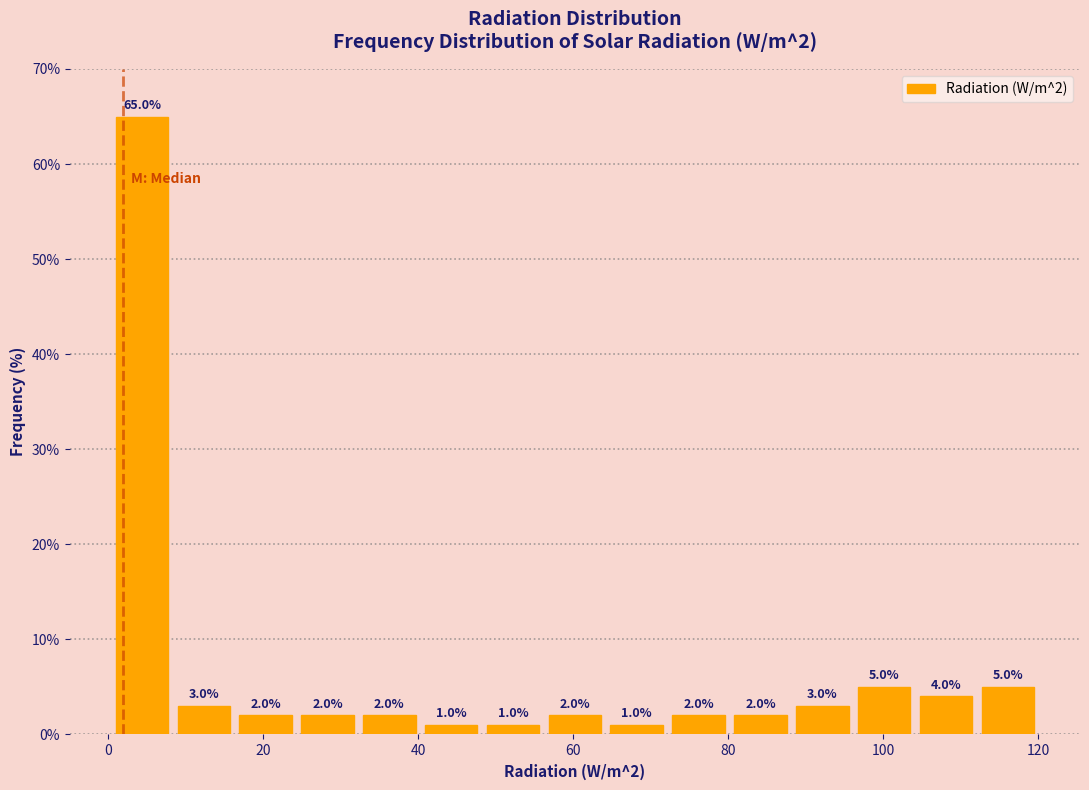

Around what value on the x-axis is the tallest bar? Give the approximate position of its centre, as read against the axis.

4